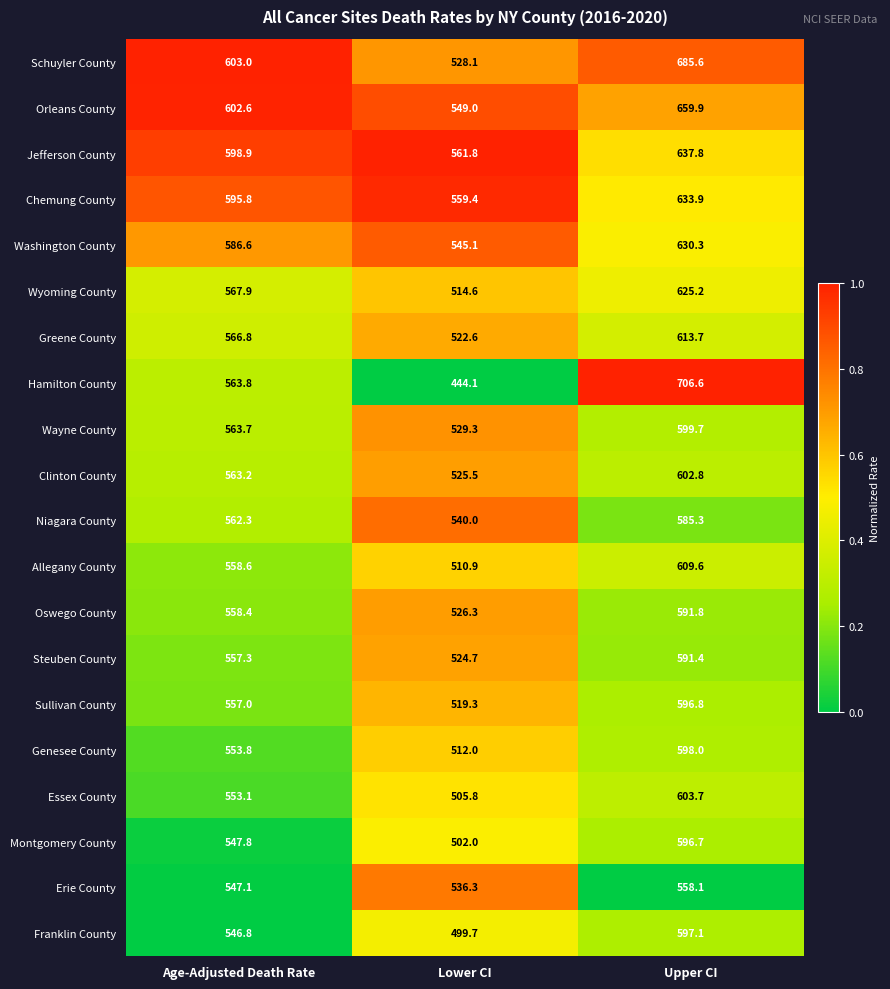

What is the average value of the Montgomery County series?

548.8